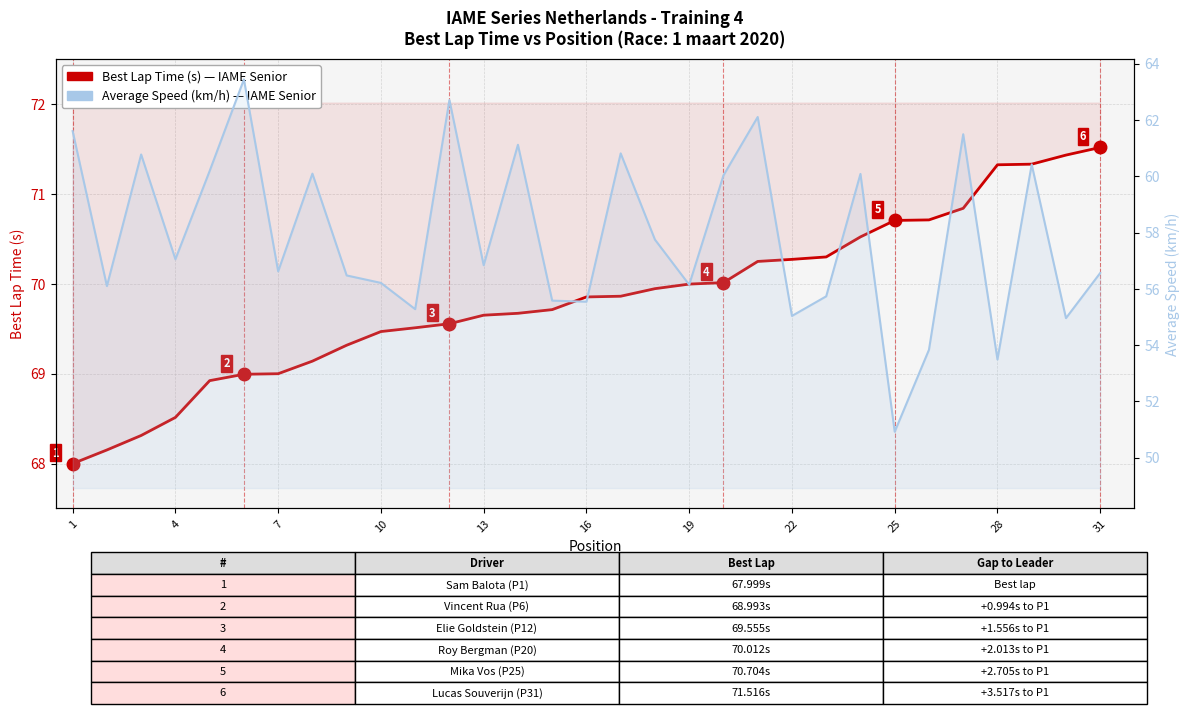

What is the maximum value shown in the chart?

71.5